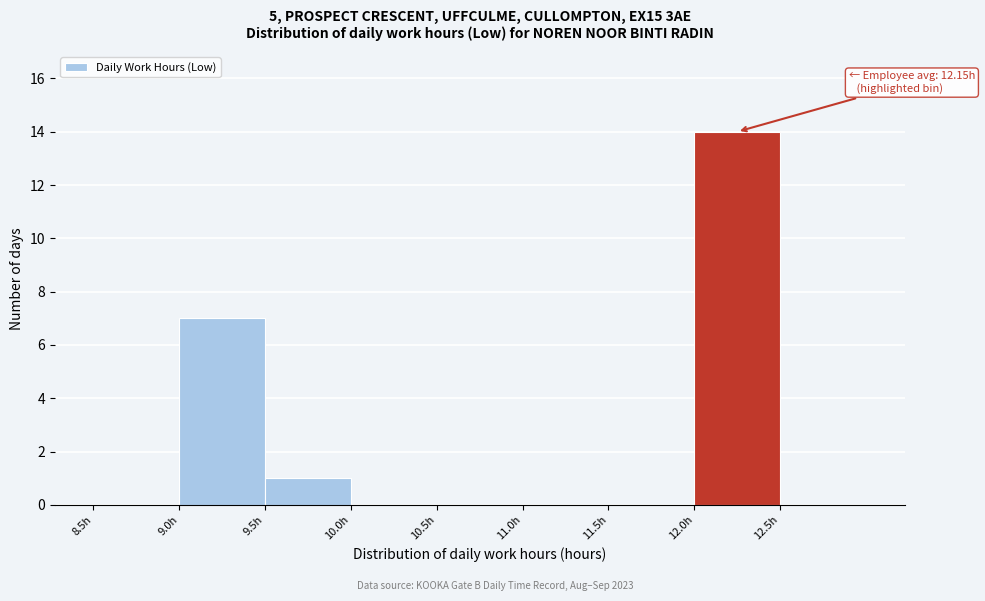

Which range on the x-axis has the tallest bar?

12.0 to 12.5